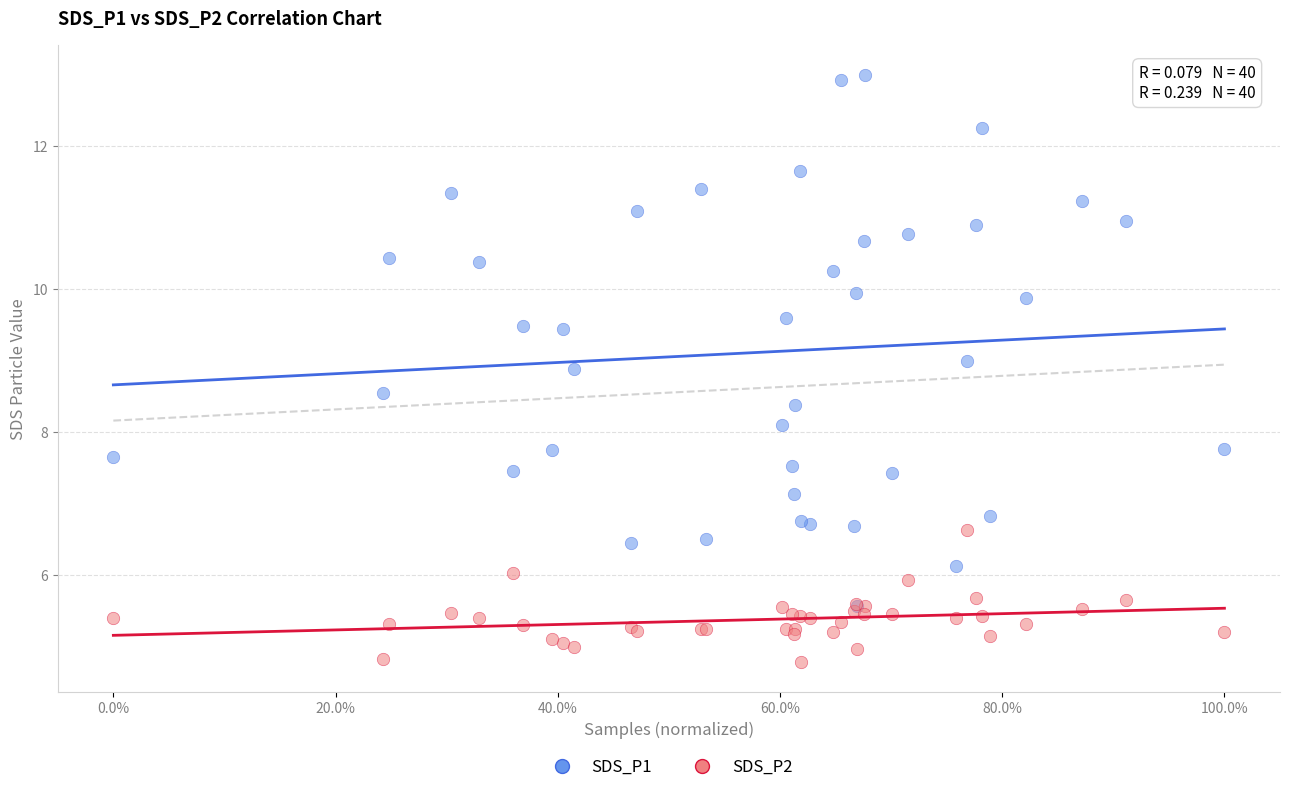

Across all series, what Y value is closest to 8?

8.1